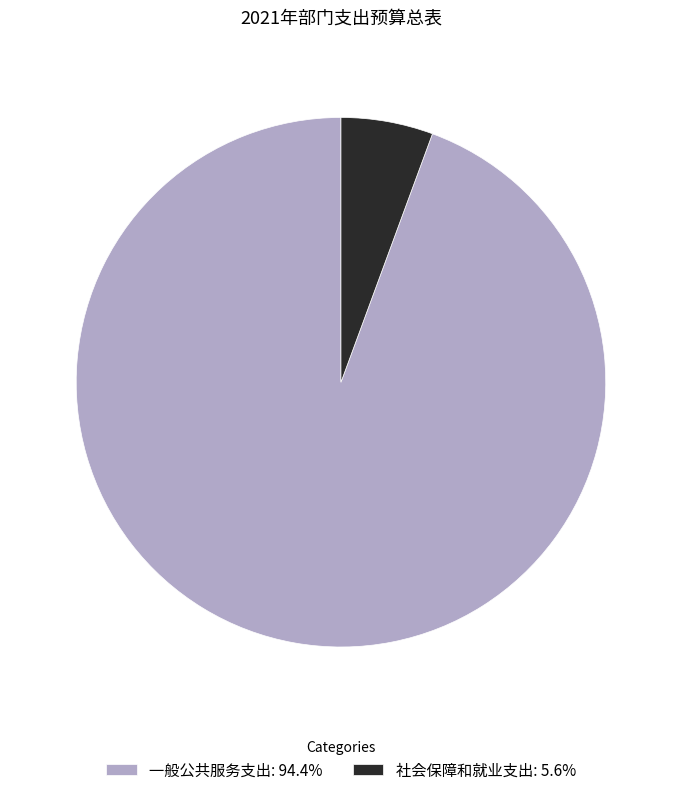

Does any single category account for the majority?

Yes